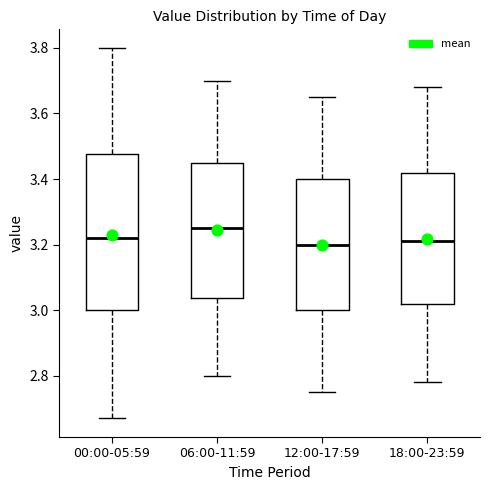

Reading left to right, transcribe this box plot: for each box, give where its median line is, the range the box spans, and where its two whiskers end, as read against the y-axis. The values are not printed on the chart, so give them approximately, as read against the axis.

00:00-05:59: median 3.22, box 3.00 to 3.48, whiskers 2.68 to 3.80
06:00-11:59: median 3.26, box 3.04 to 3.46, whiskers 2.80 to 3.70
12:00-17:59: median 3.20, box 3.00 to 3.40, whiskers 2.76 to 3.66
18:00-23:59: median 3.22, box 3.02 to 3.42, whiskers 2.78 to 3.68